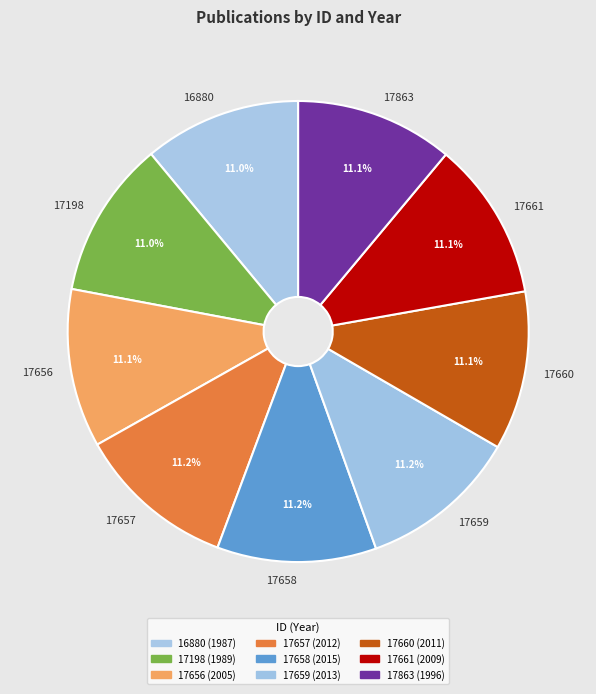

The 17660 slice represents 1% of the pie. True or false?

False